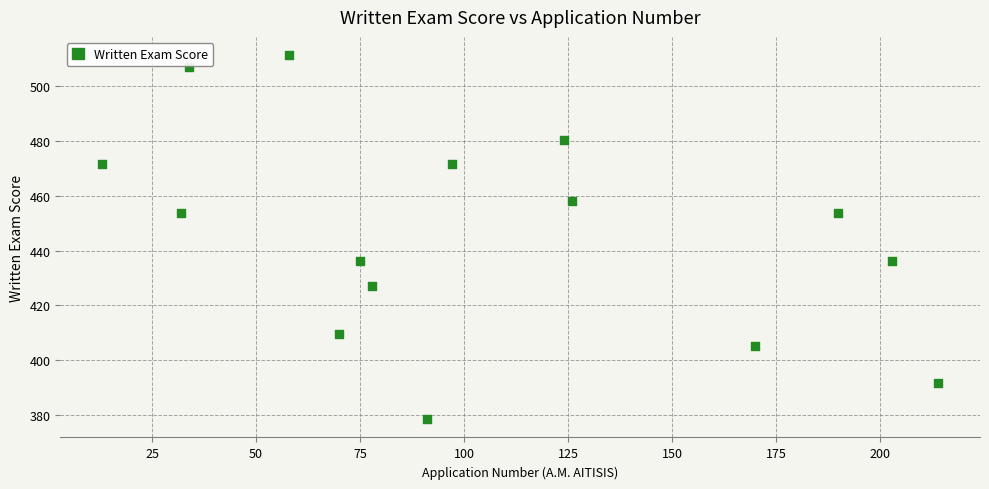

What is the range of Y values (max minus min)?

133.2